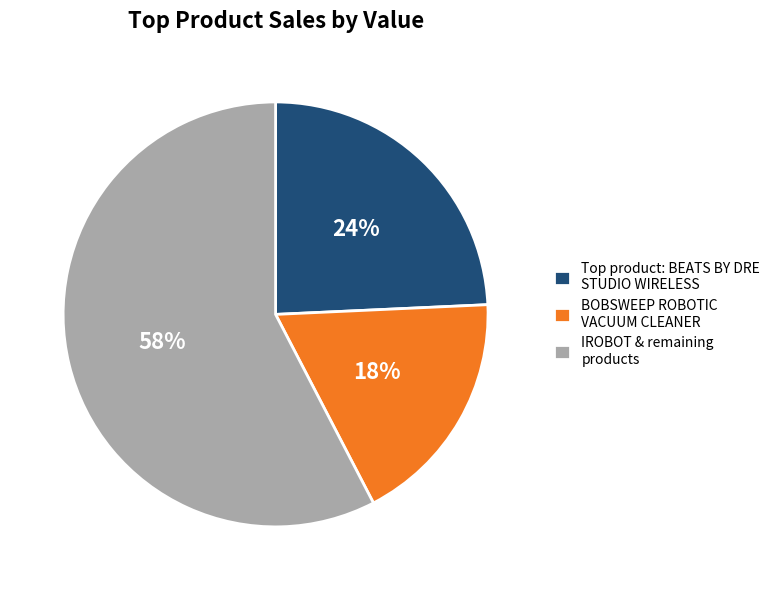

How many segments does this pie chart have?

3